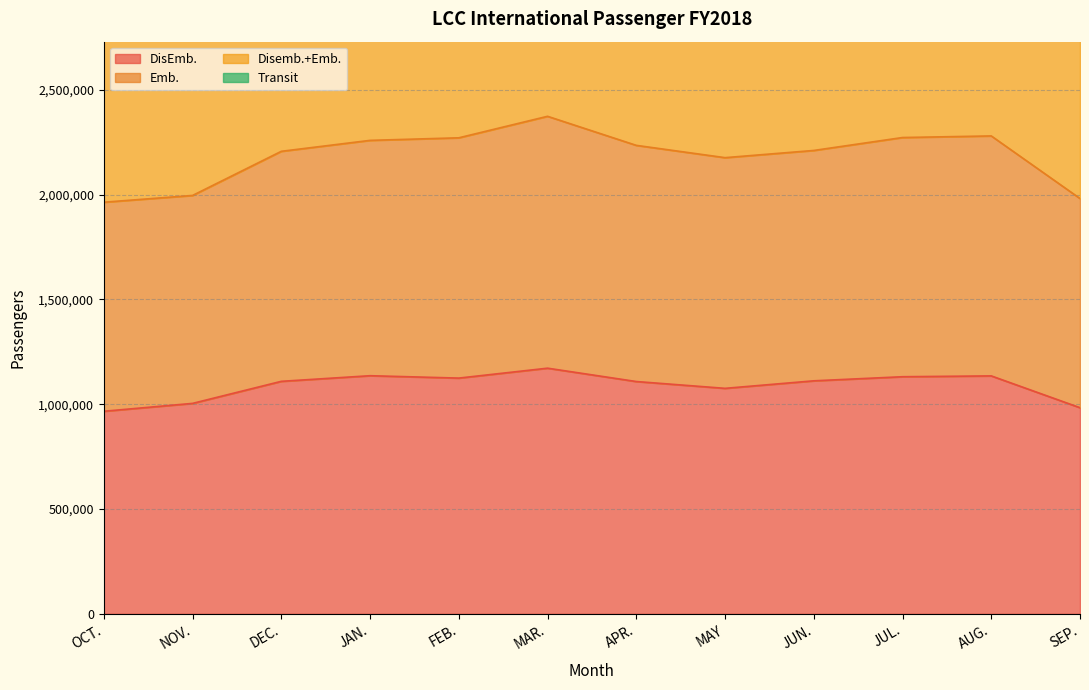

How many interior local valleys does the Emb. series have?

1